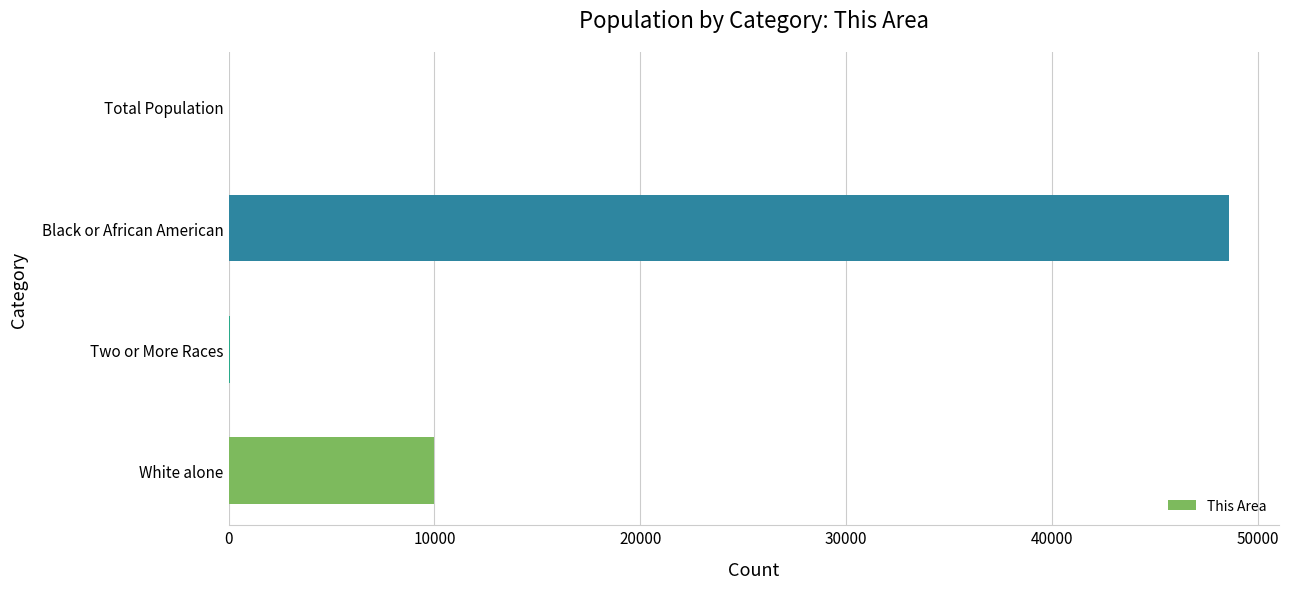

True or false: the data shows 48591 at Black or African American.

True